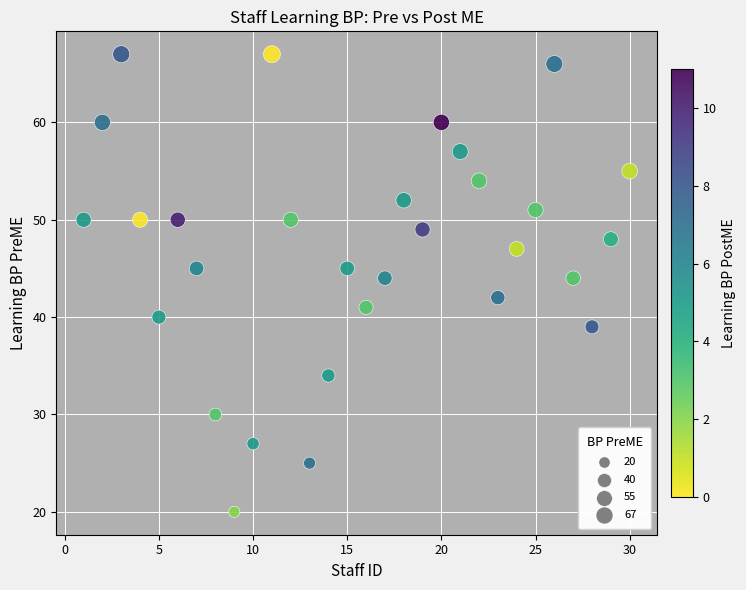

What is the range of Y values (max minus min)?

47